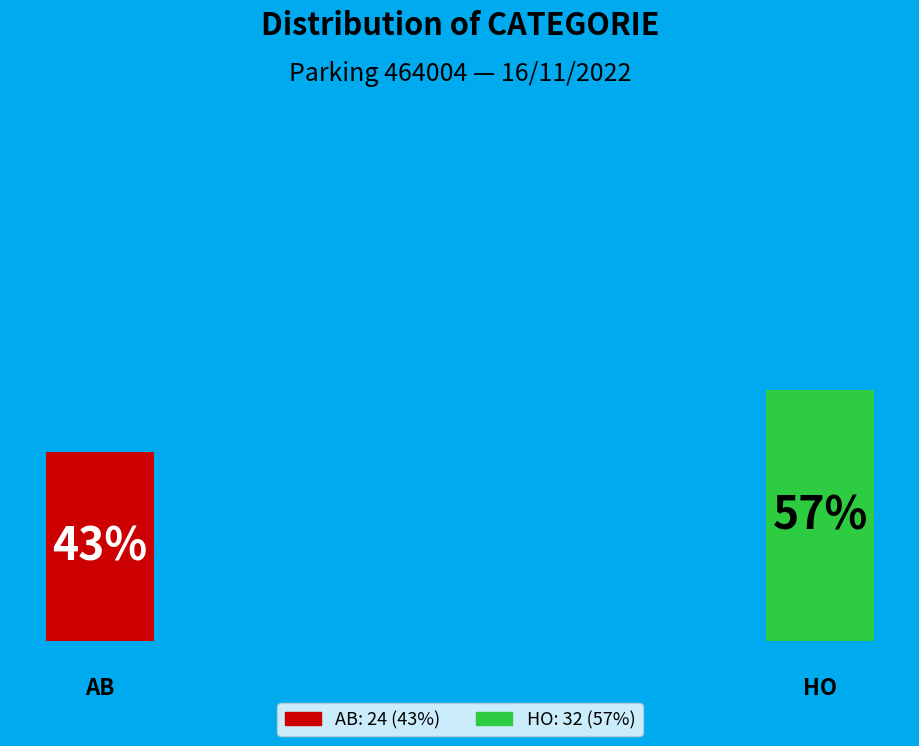

To the nearest percent, what is the combined percentage of HO and AB?

100%